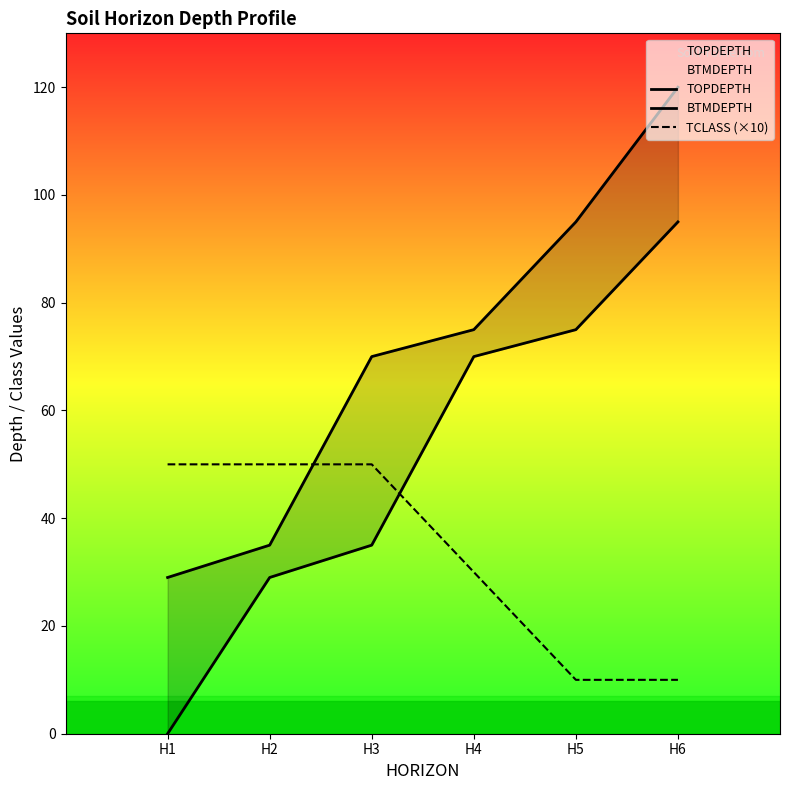

Which series has the largest total across all categories?

BTMDEPTH